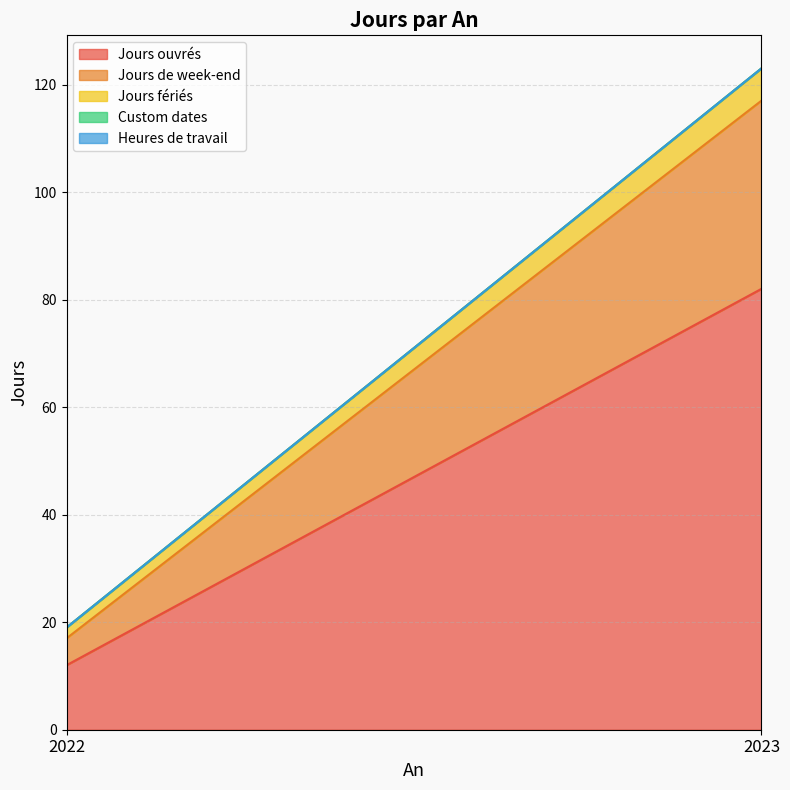

Where is Jours fériés nearest to the value 4?

2022